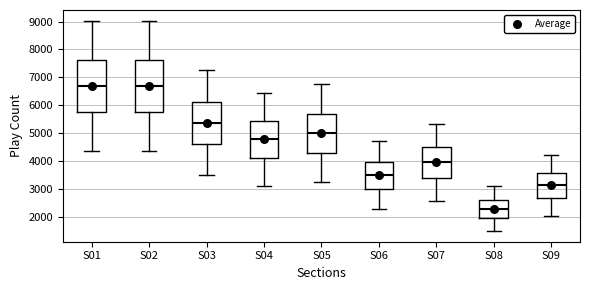

Which box has the lowest median line?

S08